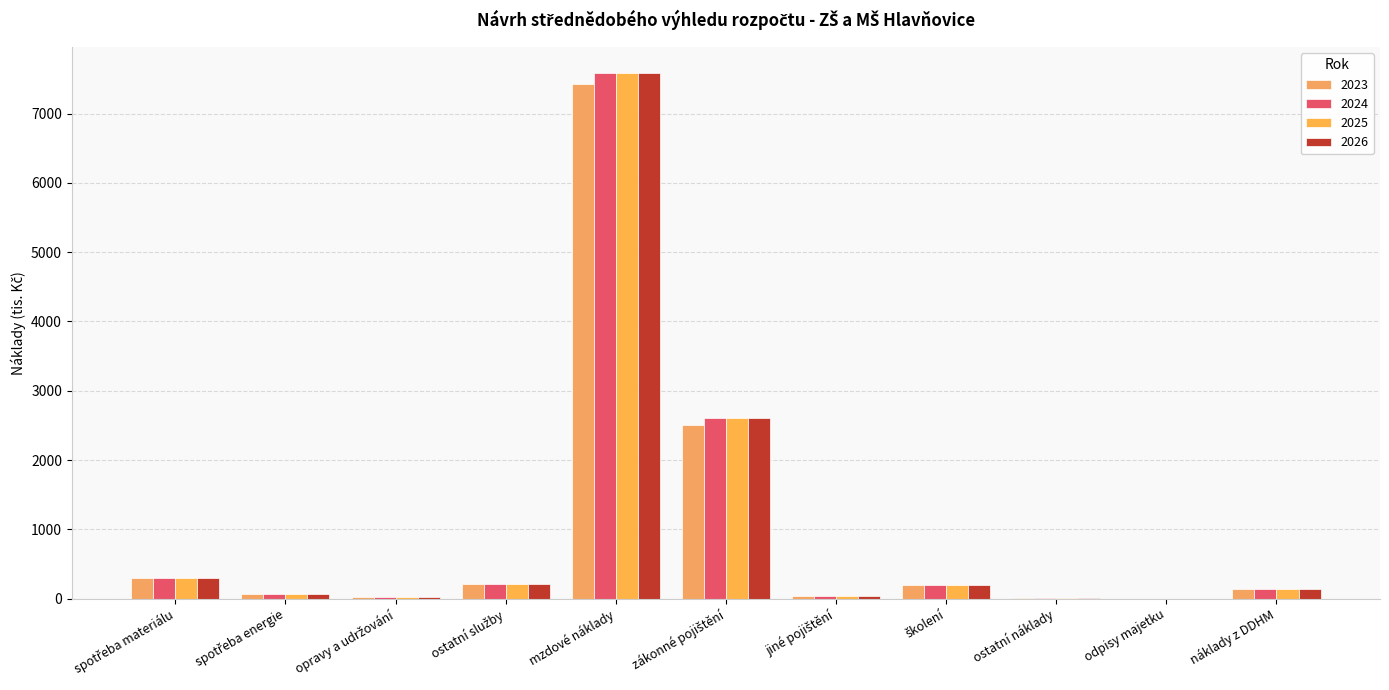

Reading left to right, what are all the values shown in this chart?

2023: spotřeba materiálu=295	spotřeba energie=63	opravy a udržování=20	ostatní služby=204	mzdové náklady=7425	zákonné pojištění=2501	jiné pojištění=35	školení=195	ostatní náklady=3	odpisy majetku=0	náklady z DDHM=139
2024: spotřeba materiálu=300	spotřeba energie=70	opravy a udržování=20	ostatní služby=210	mzdové náklady=7580	zákonné pojištění=2600	jiné pojištění=36	školení=200	ostatní náklady=4	odpisy majetku=0	náklady z DDHM=140
2025: spotřeba materiálu=300	spotřeba energie=70	opravy a udržování=20	ostatní služby=210	mzdové náklady=7580	zákonné pojištění=2600	jiné pojištění=36	školení=200	ostatní náklady=4	odpisy majetku=0	náklady z DDHM=140
2026: spotřeba materiálu=300	spotřeba energie=70	opravy a udržování=20	ostatní služby=210	mzdové náklady=7580	zákonné pojištění=2600	jiné pojištění=36	školení=200	ostatní náklady=4	odpisy majetku=0	náklady z DDHM=140